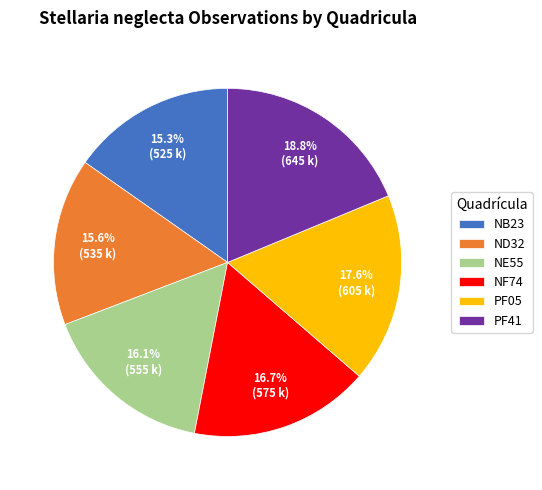

What is the largest slice in the pie chart?

PF41